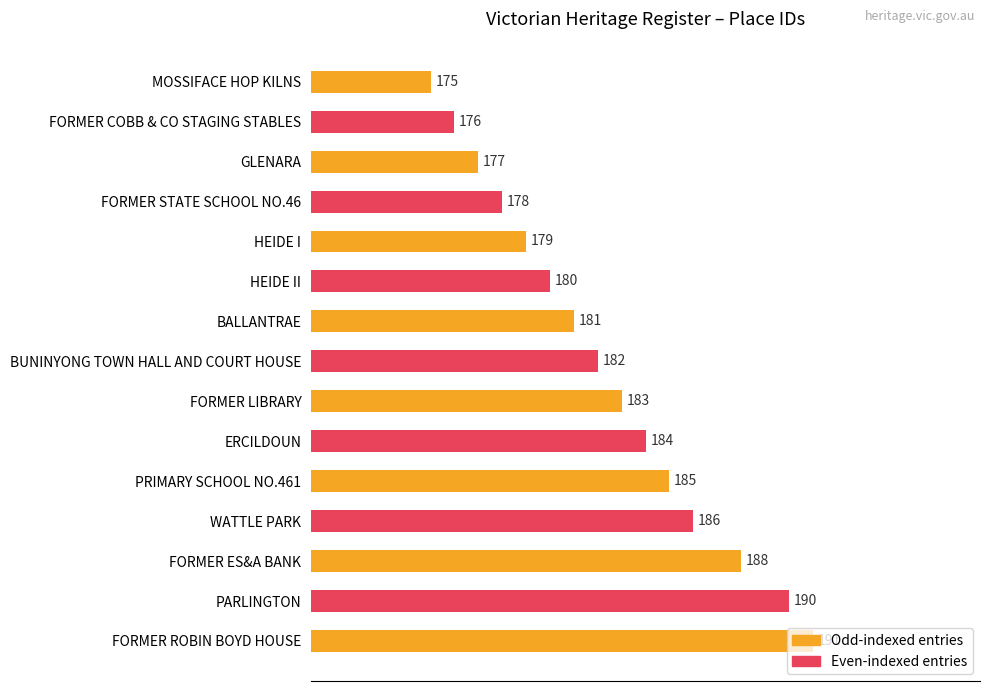

Is it true that the value at GLENARA is 177?

True